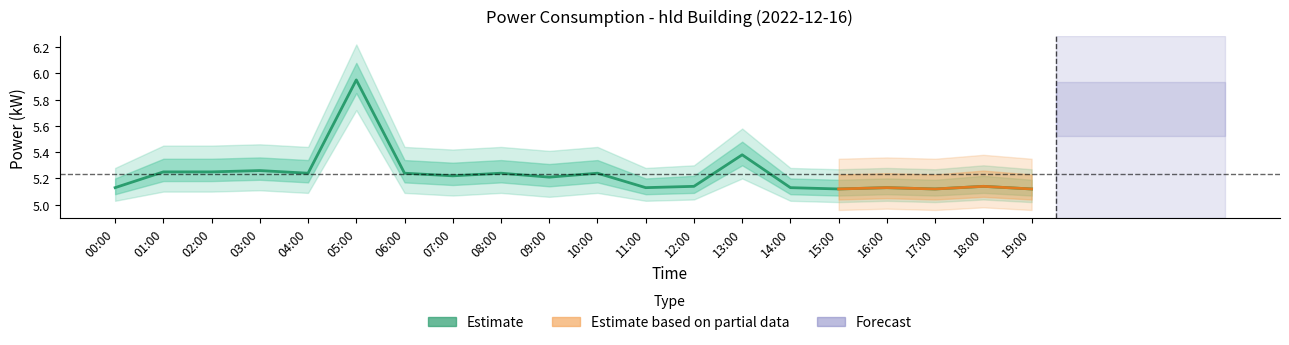

Between 01:00 and 05:00, which is larger?

05:00